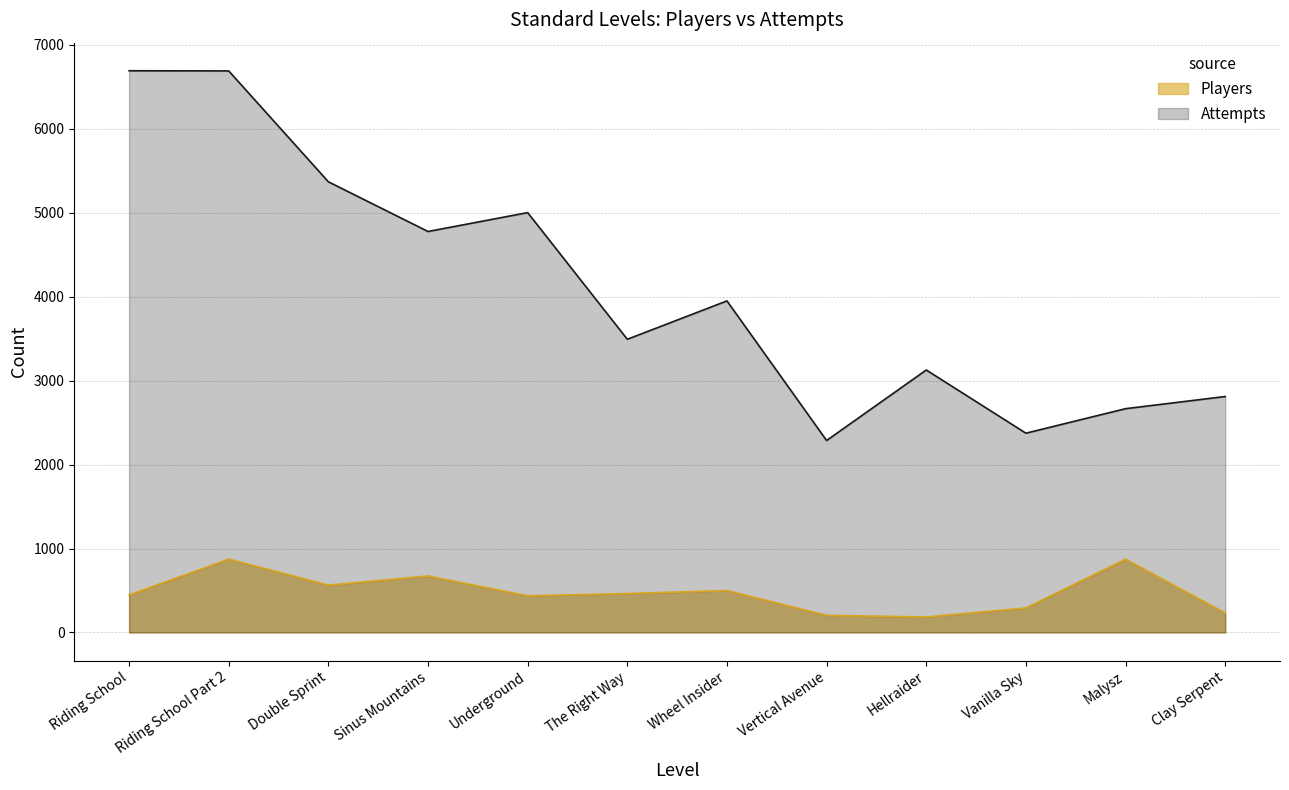

Where does the Attempts series first go above 3950?

Riding School